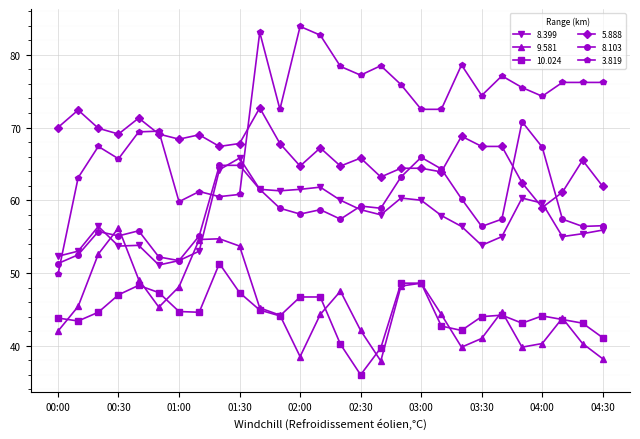

What are all the series names shown in the legend?

8.399, 9.581, 10.024, 5.888, 8.103, 3.819